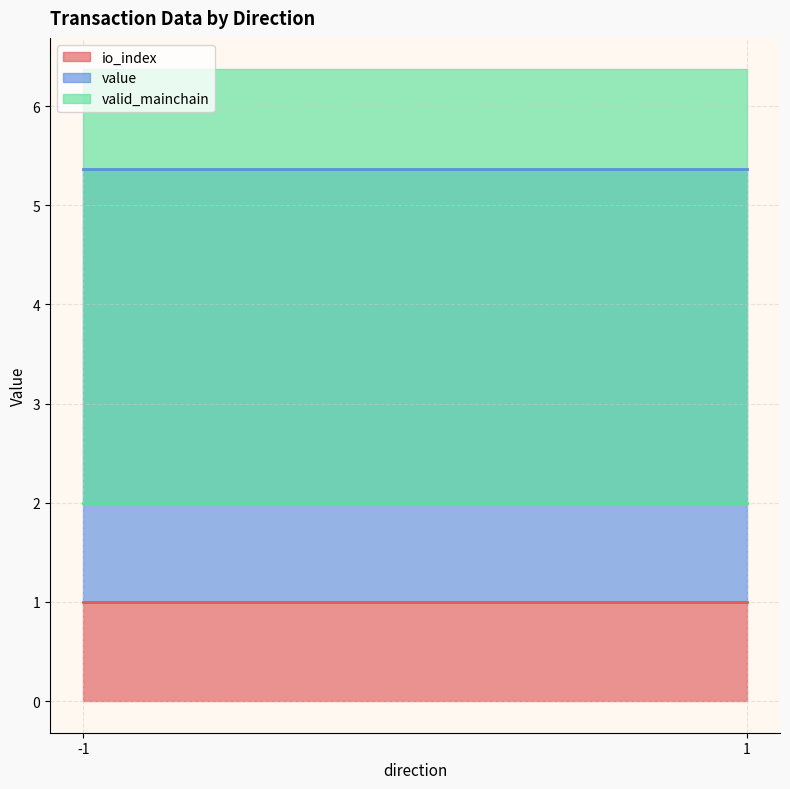

Which series changed the most between -1 and 1?

value